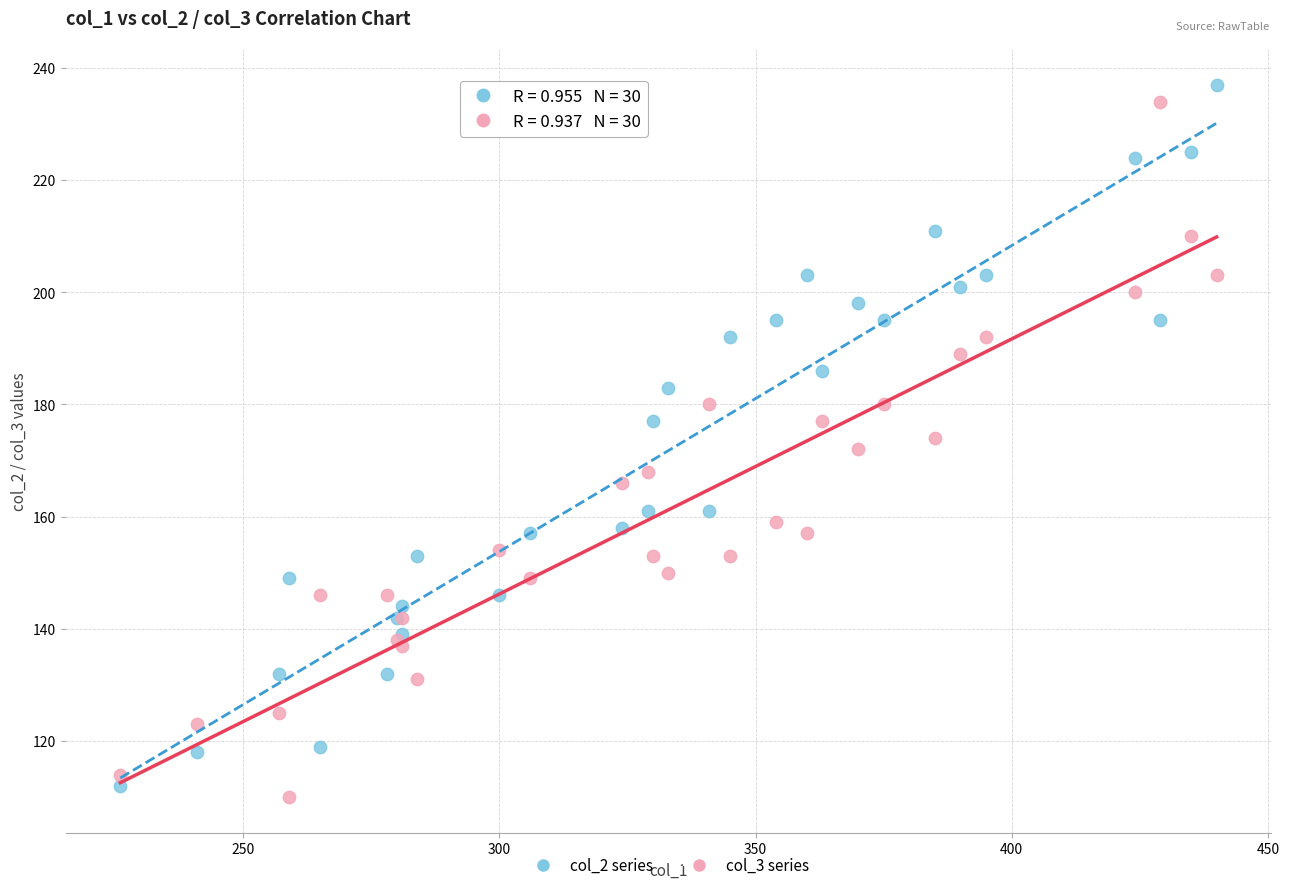

What is the X range (max minus min) for the scatter plot?

214